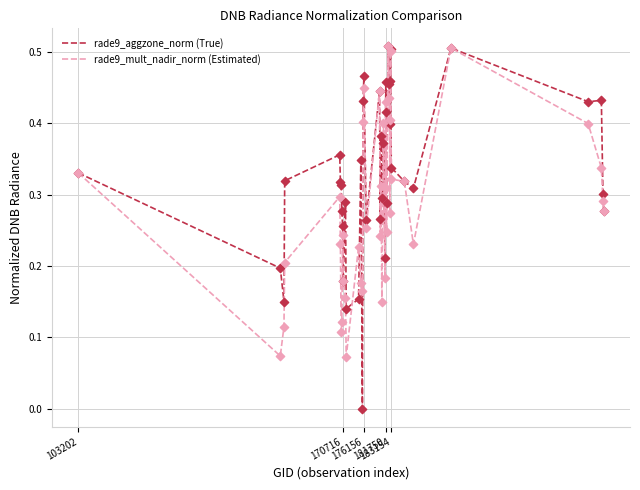

Which series has the widest spread of values?

rade9_aggzone_norm (True)